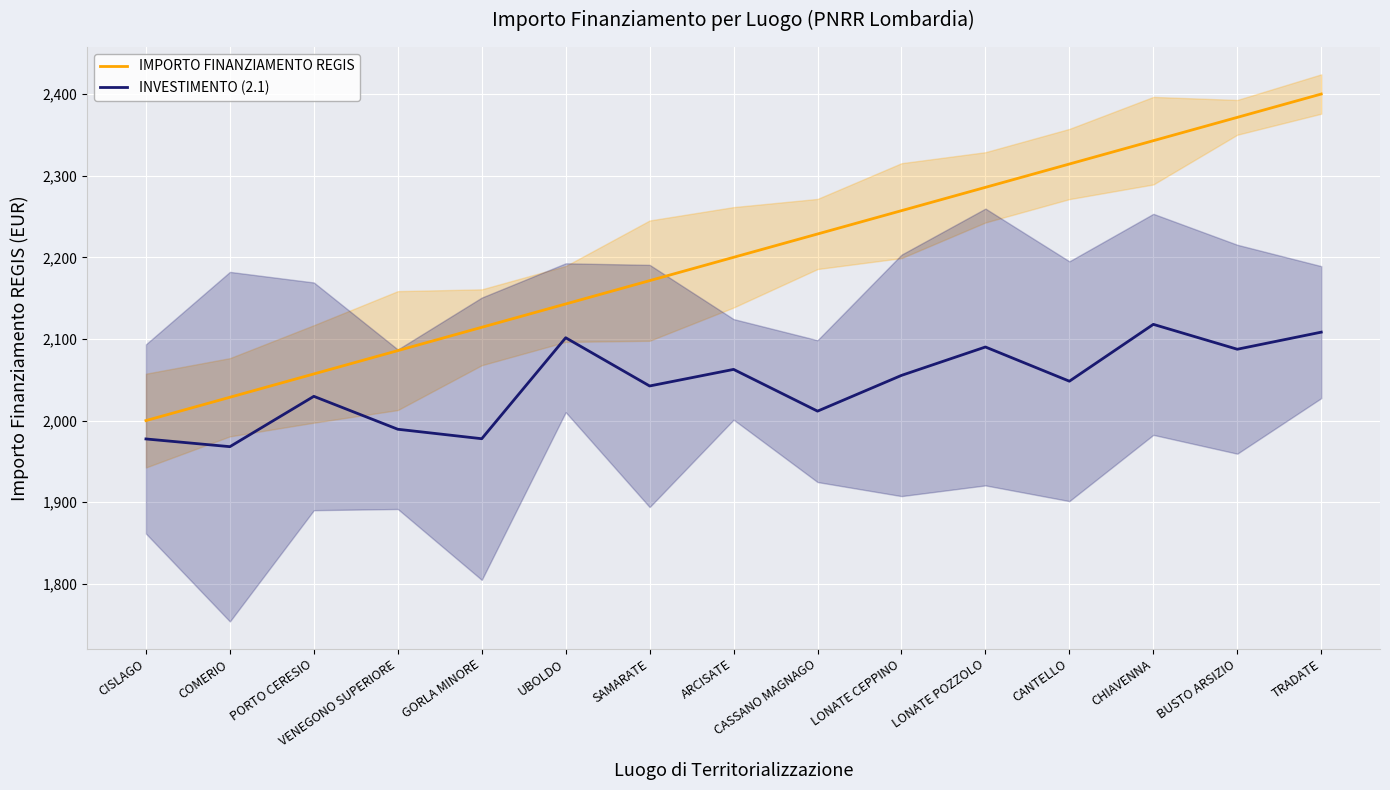

True or false: IMPORTO FINANZIAMENTO REGIS has a value of 2028.6 at COMERIO.

True